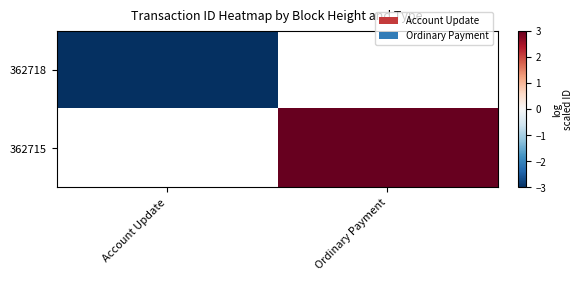

How many series are shown in this chart?

2